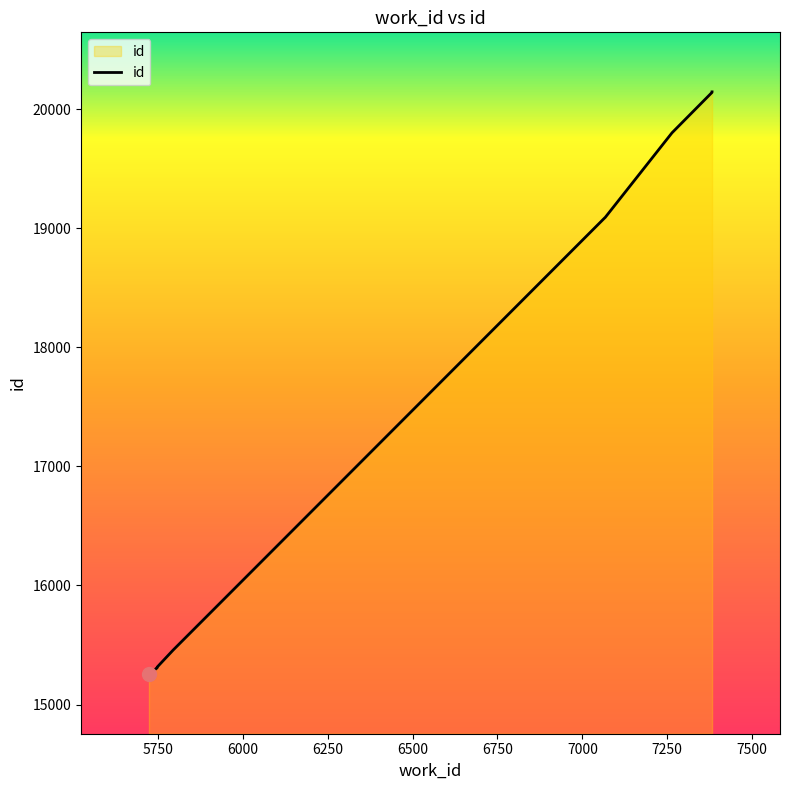

The value at 6000 is 25266. True or false?

False